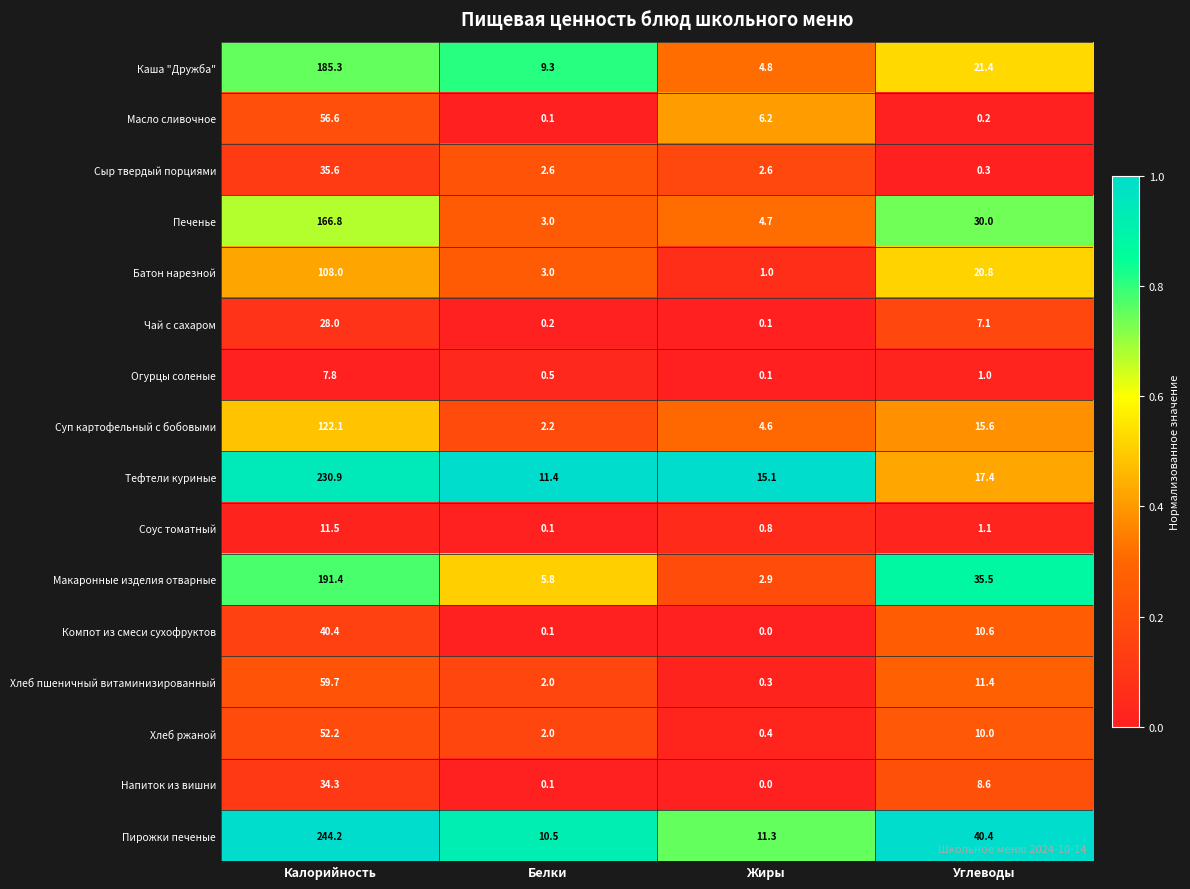

What is the approximate value of Батон нарезной at Белки?

3.0